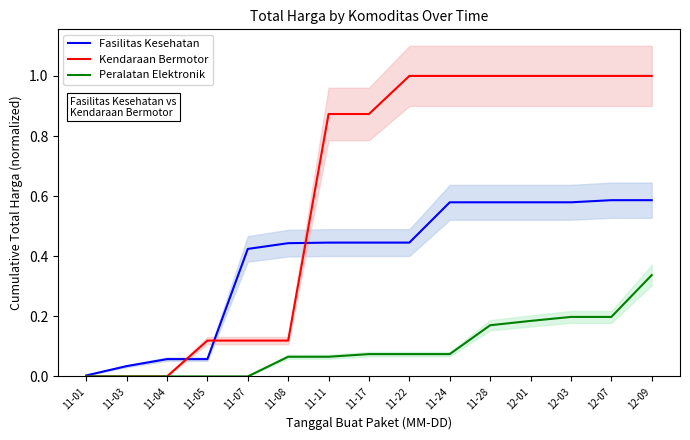

Does the chart have visible grid lines?

No